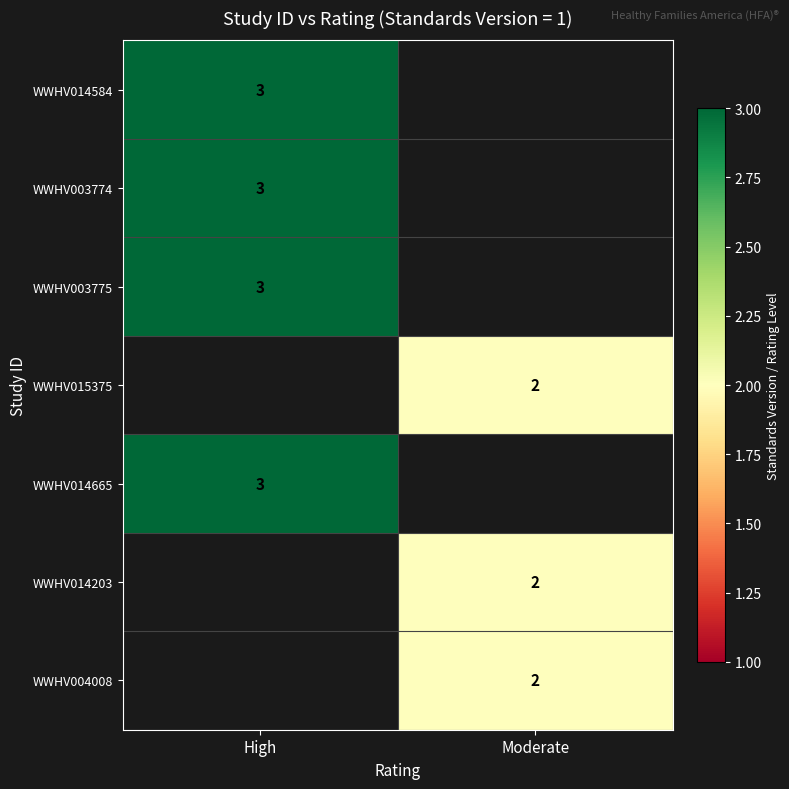

The WWHV014203 series shows 1 at Moderate. True or false?

False